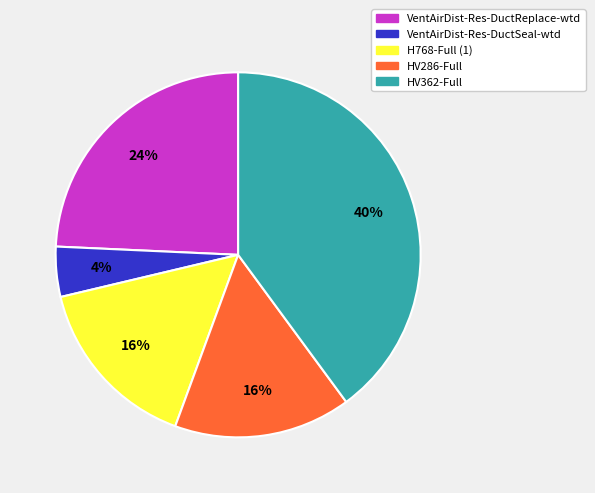

What percentage is the VentAirDist-Res-DuctSeal-wtd slice, to the nearest percent?

4%